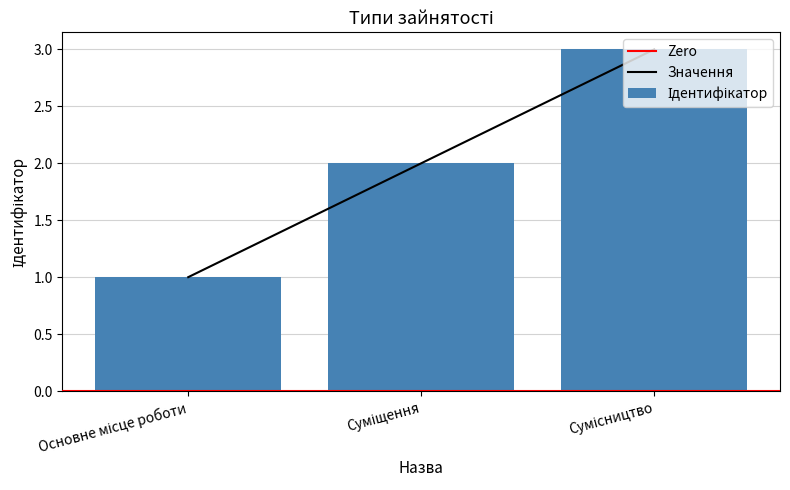

What is the sum of all values?

6